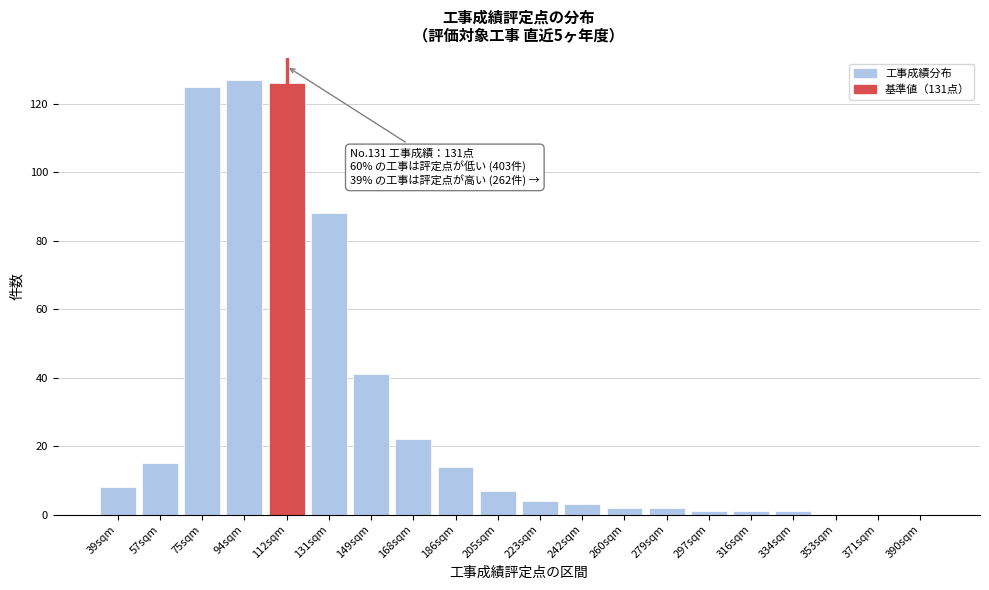

Reading left to right, transcribe all the data shown in this chart.

39sqm=8	57sqm=15	75sqm=125	94sqm=127	112sqm=126	131sqm=88	149sqm=41	168sqm=22	186sqm=14	205sqm=7	223sqm=4	242sqm=3	260sqm=2	279sqm=2	297sqm=1	316sqm=1	334sqm=1	353sqm=0	371sqm=0	390sqm=0